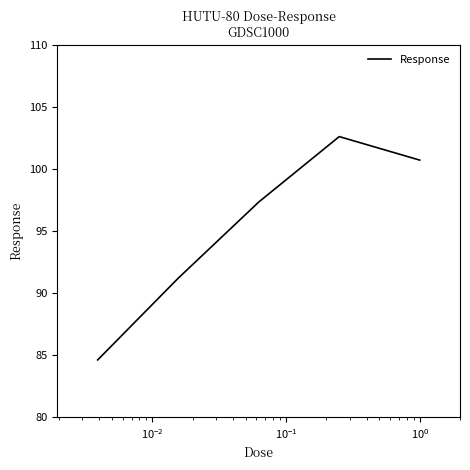

What is the average value?

95.3